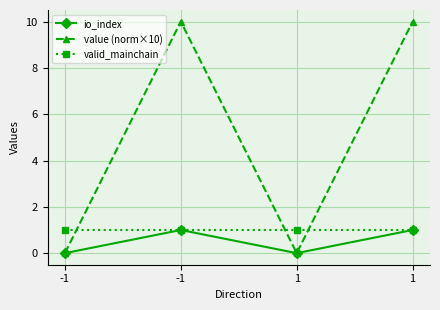

How many values in the io_index series are below 1?

2